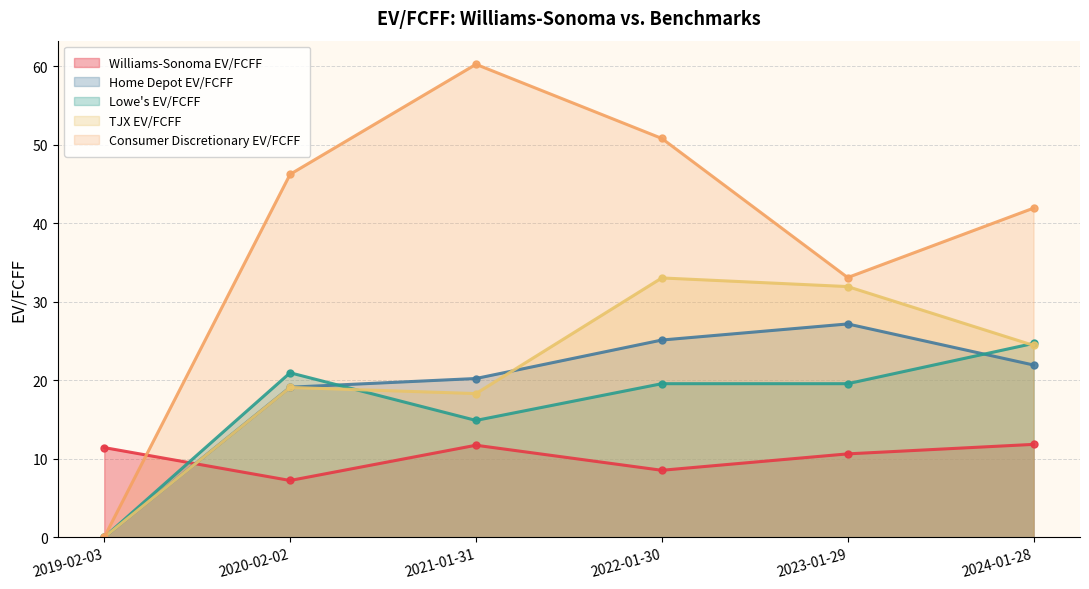

Reading right to left, what are all the values shown in this chart?

Williams-Sonoma EV/FCFF: 11.8	10.6	8.5	11.7	7.2	11.4
Home Depot EV/FCFF: 21.9	27.2	25.1	20.2	19.1	0.0
Lowe's EV/FCFF: 24.7	19.6	19.6	14.9	20.9	0.0
TJX EV/FCFF: 24.4	31.9	33.0	18.3	19.1	0.0
Consumer Discretionary EV/FCFF: 41.9	33.1	50.8	60.2	46.2	0.0